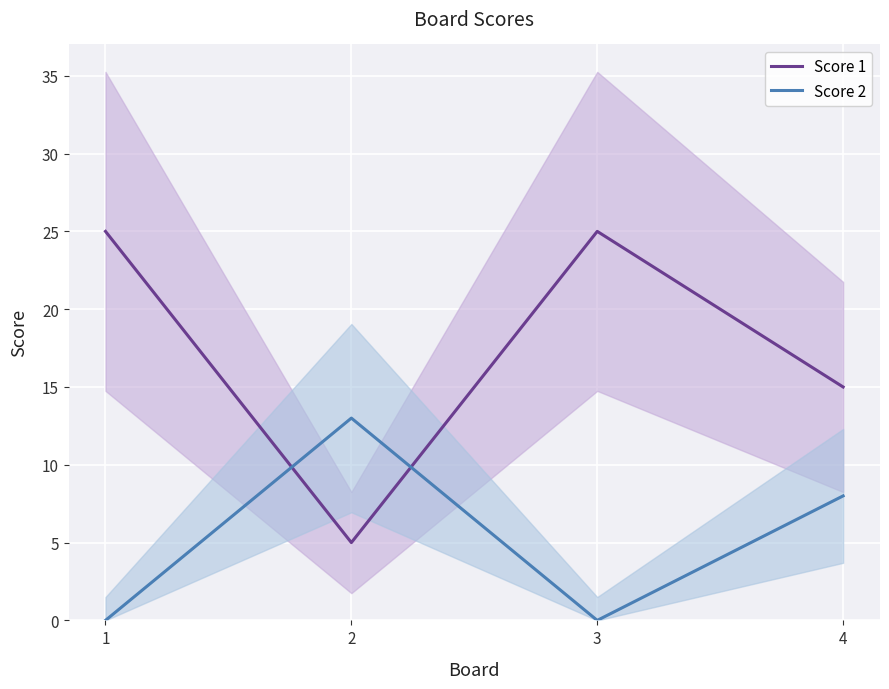

The Score 1 series shows 20 at 4. True or false?

False